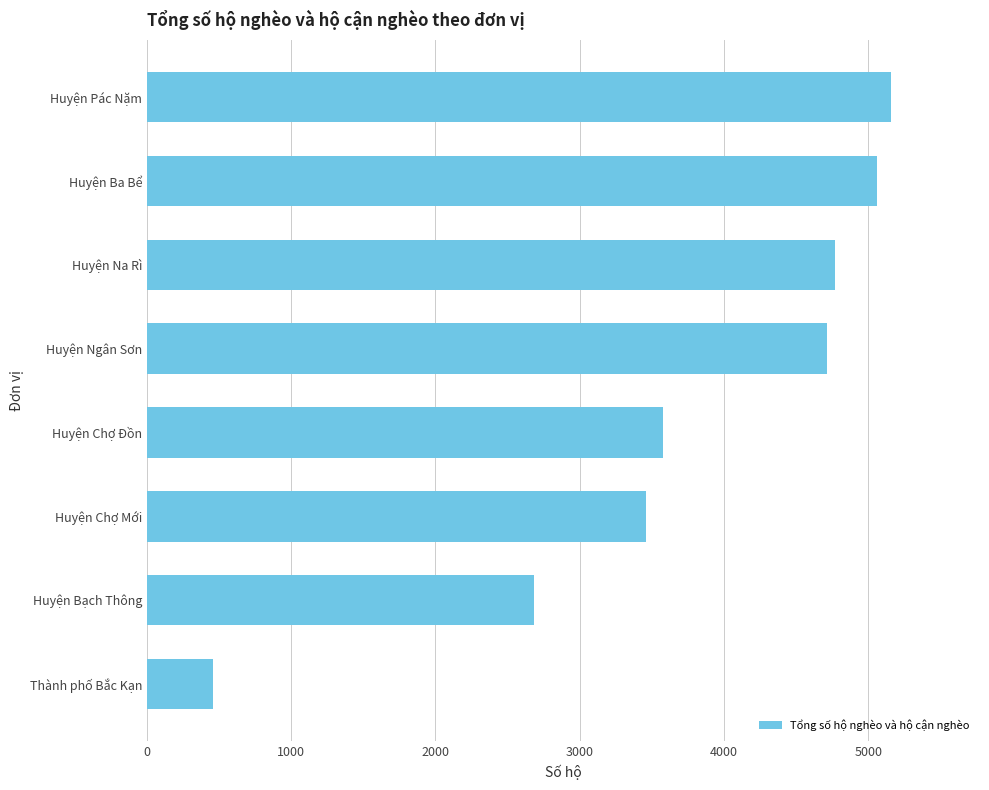

What is the sum of all values?

29881